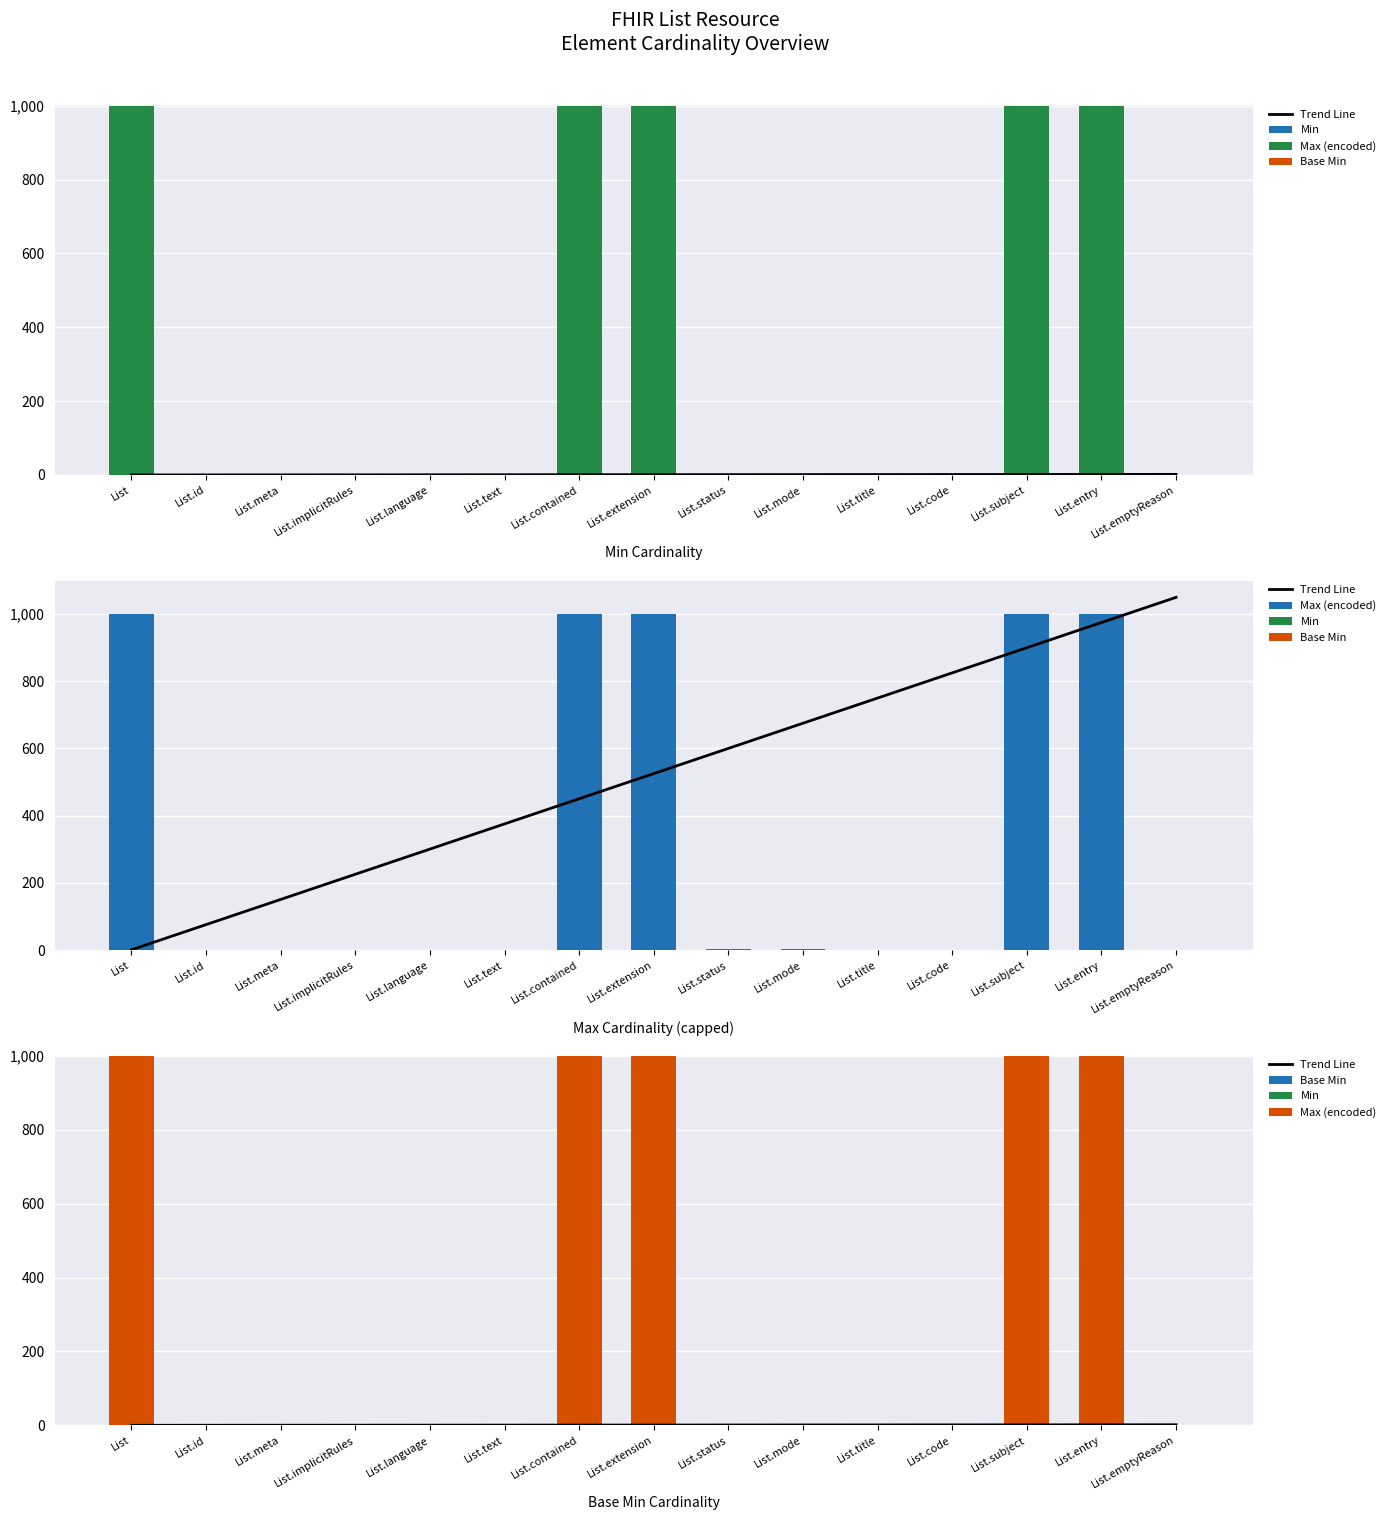

Are the bars horizontal?

No